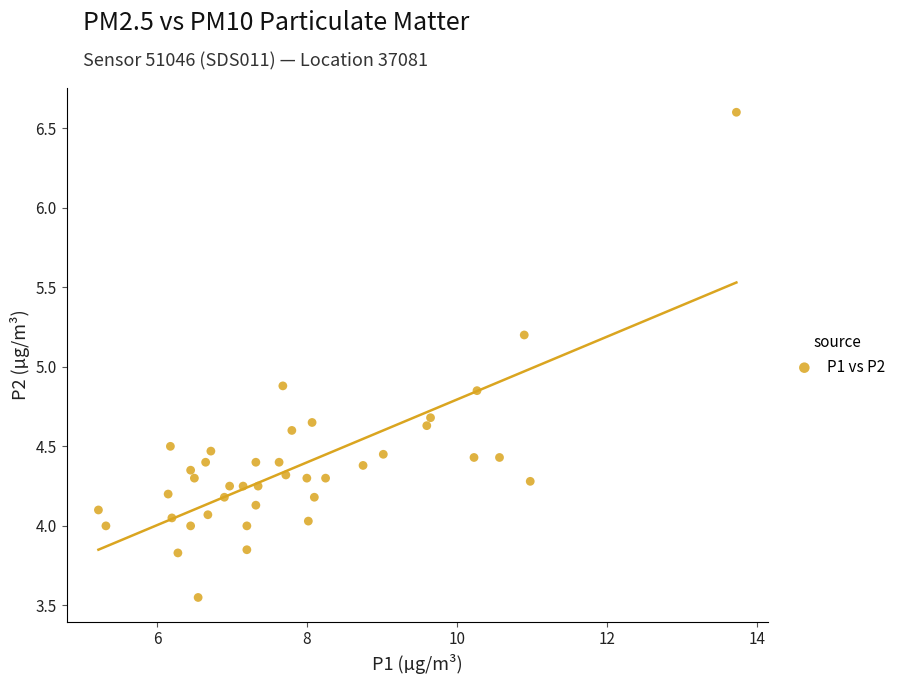

What is the range of X values (max minus min)?

8.5